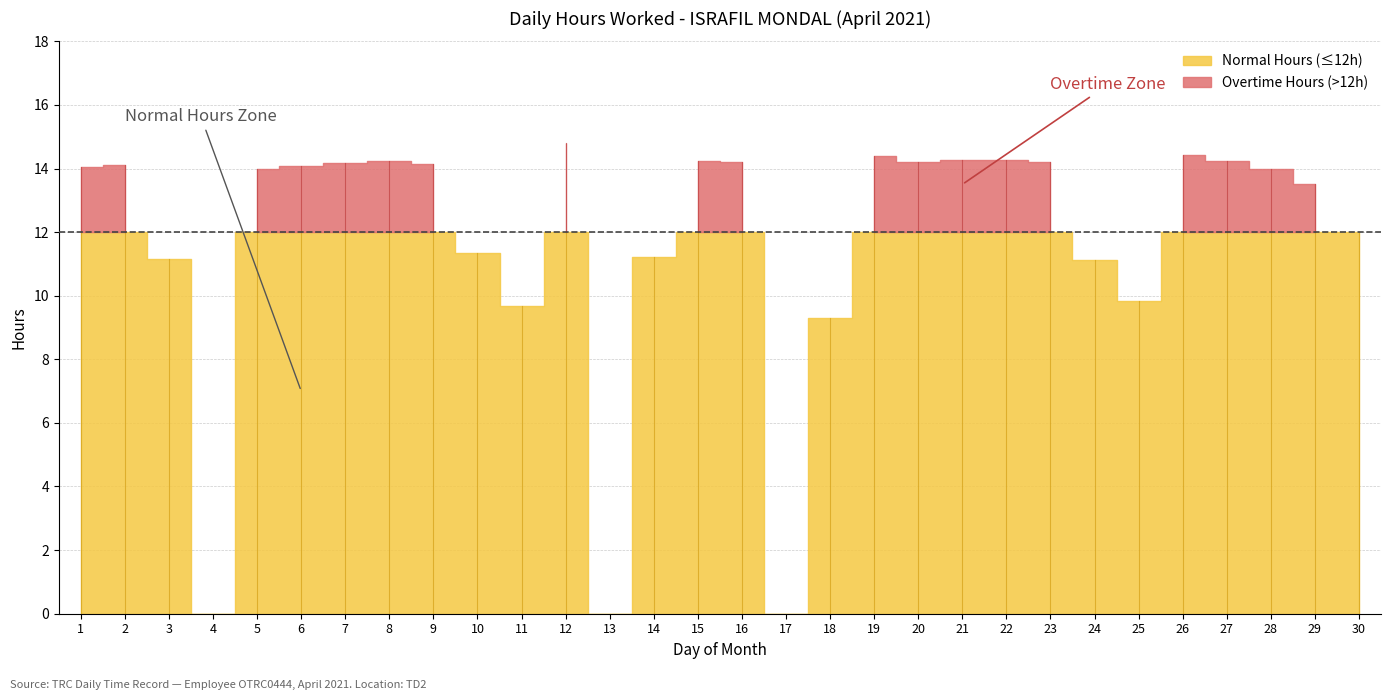

True or false: the data shows 18.6 at 22.

False